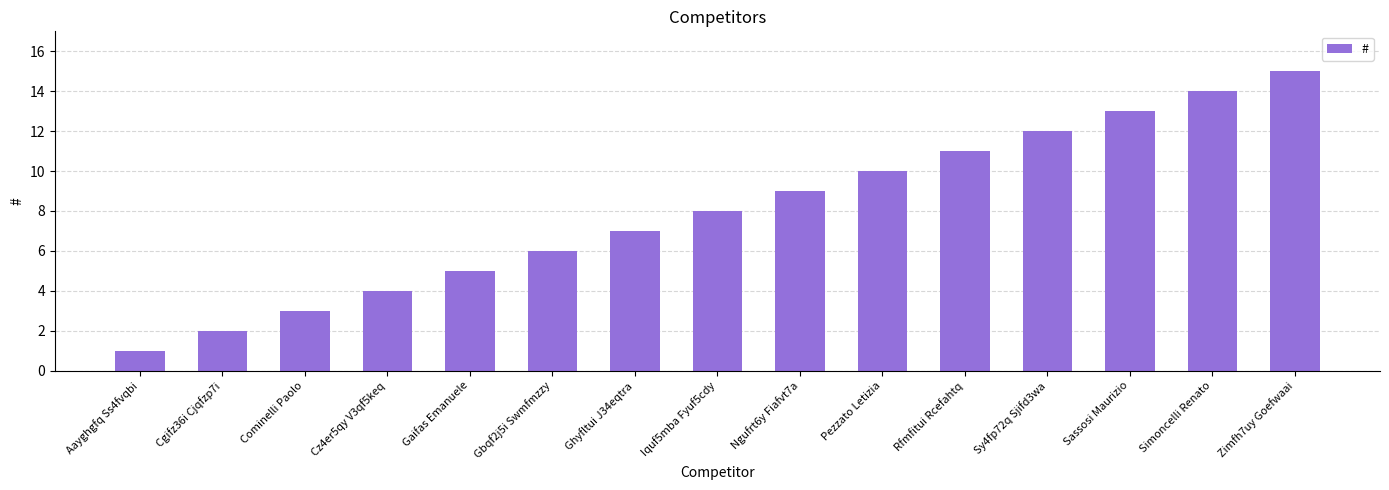

How many series are shown in this chart?

1